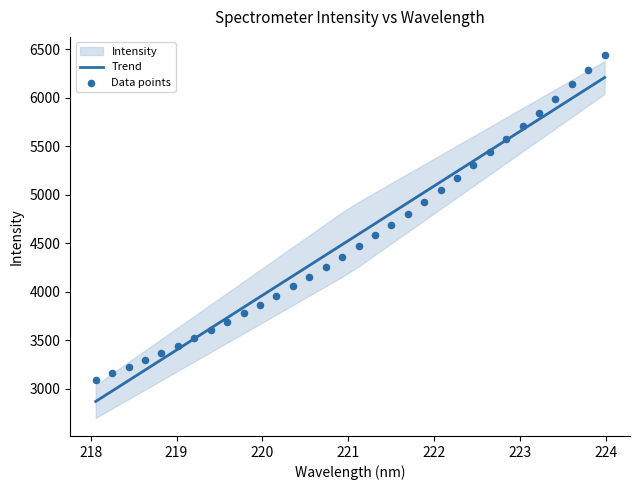

What is the maximum value for Trend?

6207.1